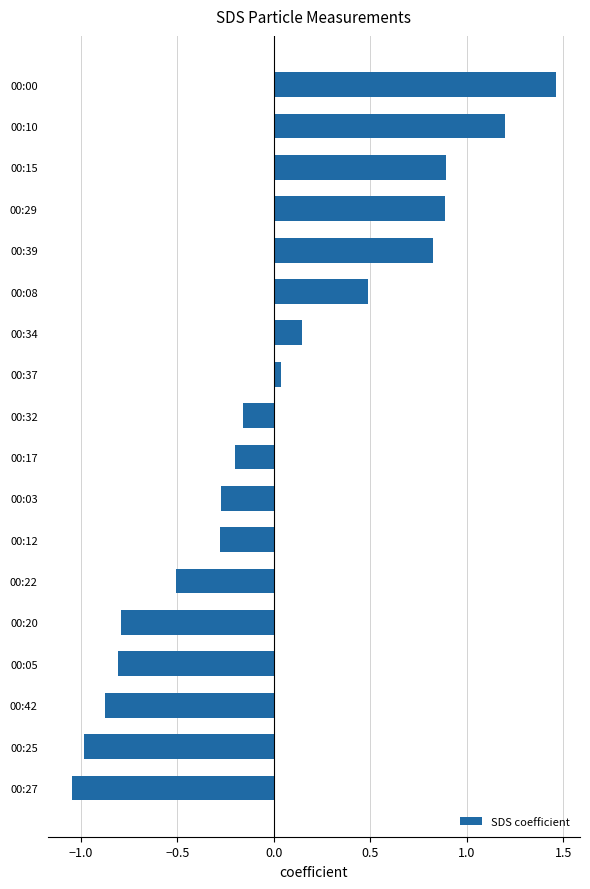

Is it true that the value at 00:00 is 0.9?

False